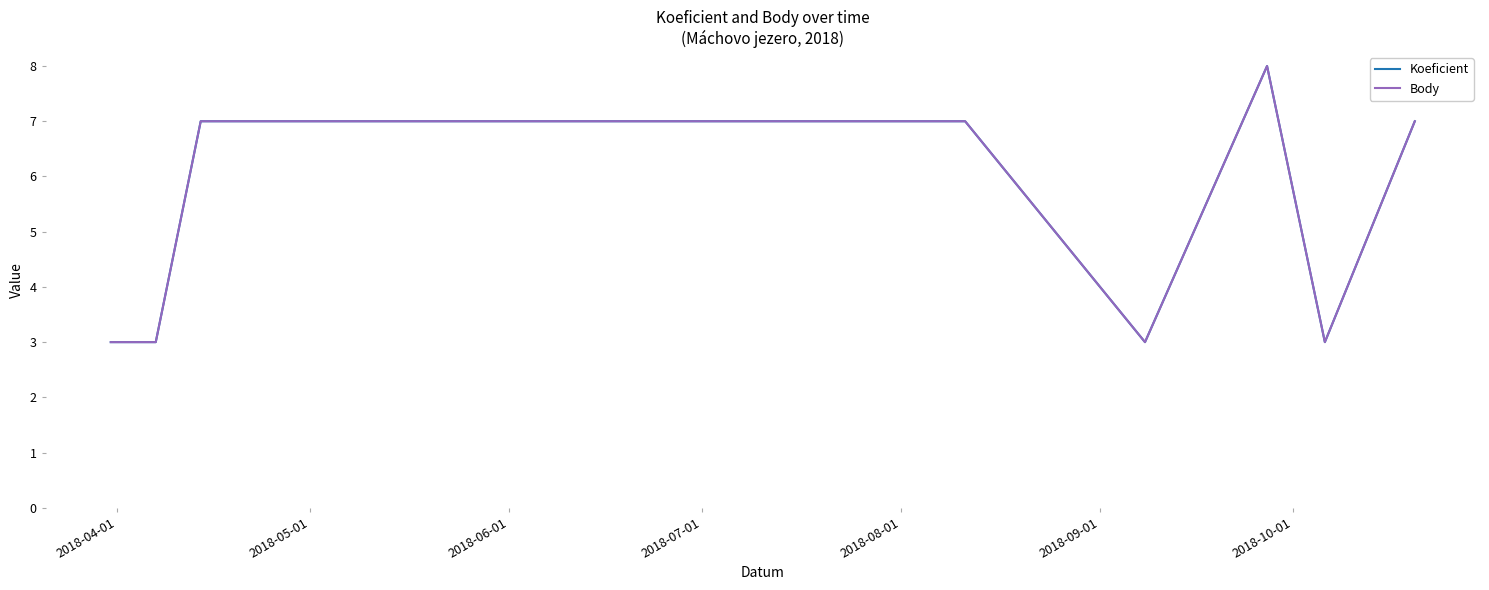

Does the chart have visible grid lines?

No